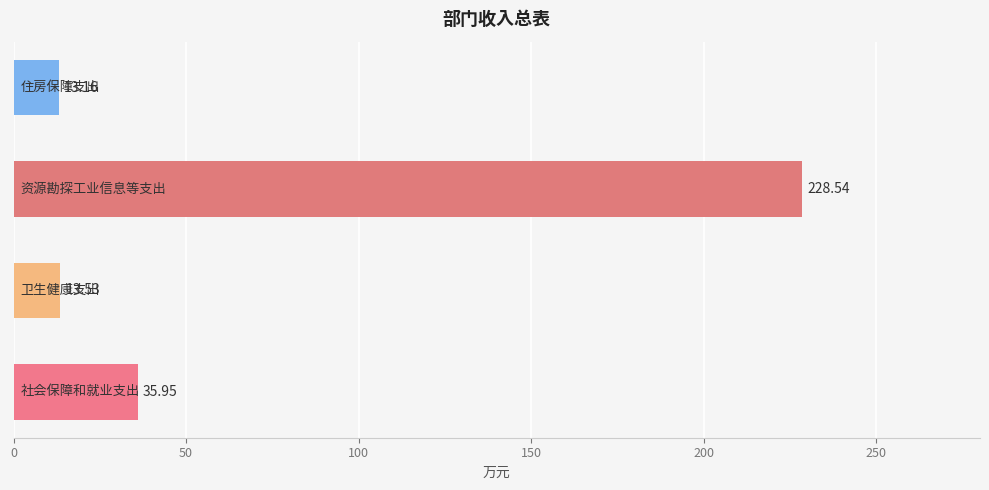

What is the sum of all values?

291.2